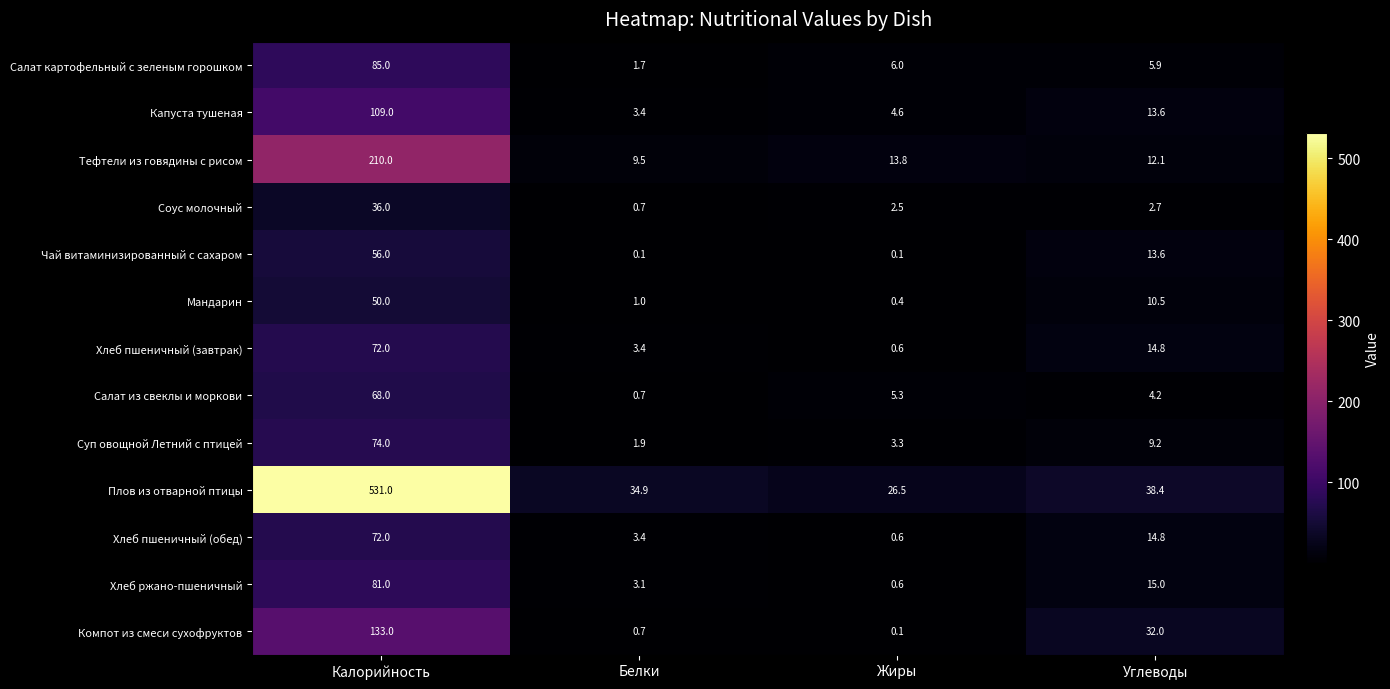

At which label is Хлеб пшеничный (обед) closest to 36?

Углеводы